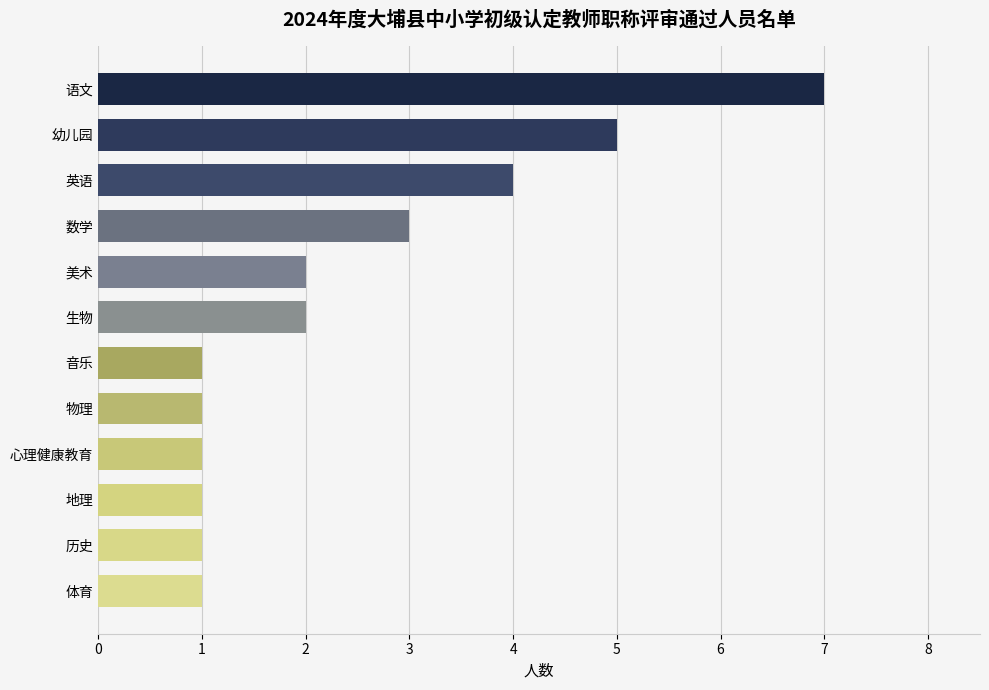

What is the minimum value shown in the chart?

1